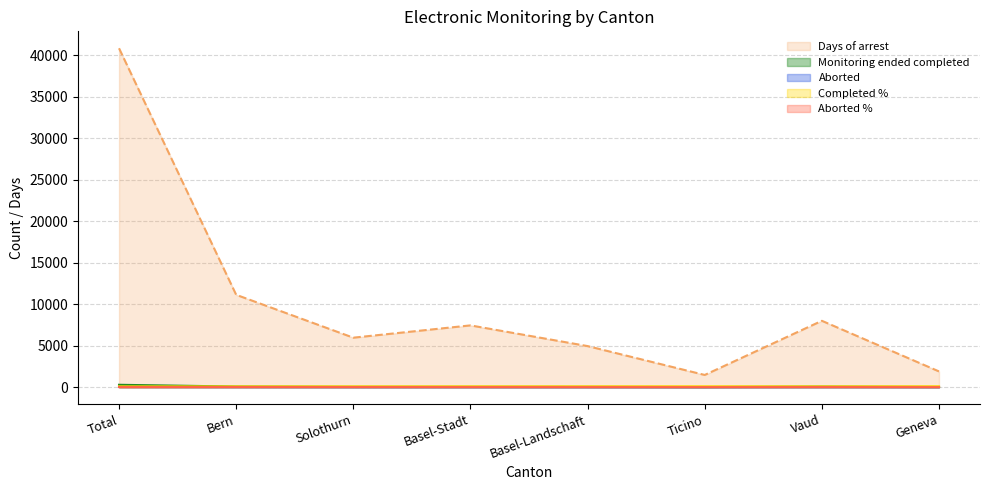

What is the difference between the Aborted % values at Ticino and Vaud?

8.2